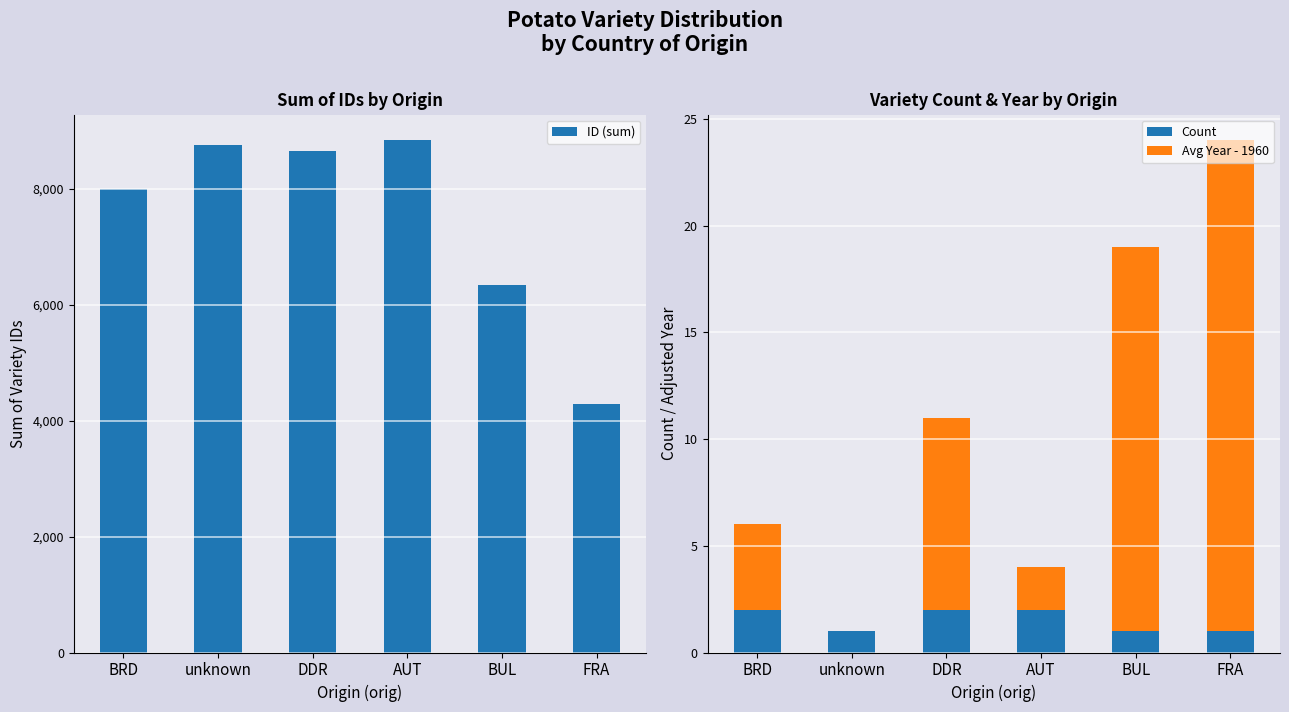

What position from the left is FRA?

6